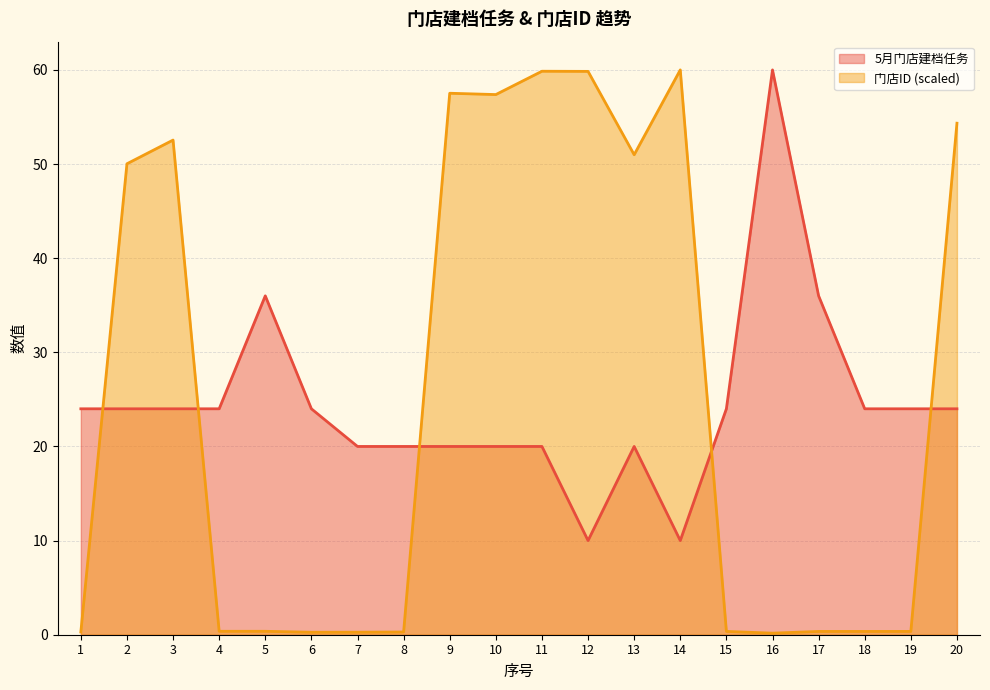

Is the value of 门店ID (scaled)_line at 2 greater than the value of 5月门店建档任务_line at 8?

Yes